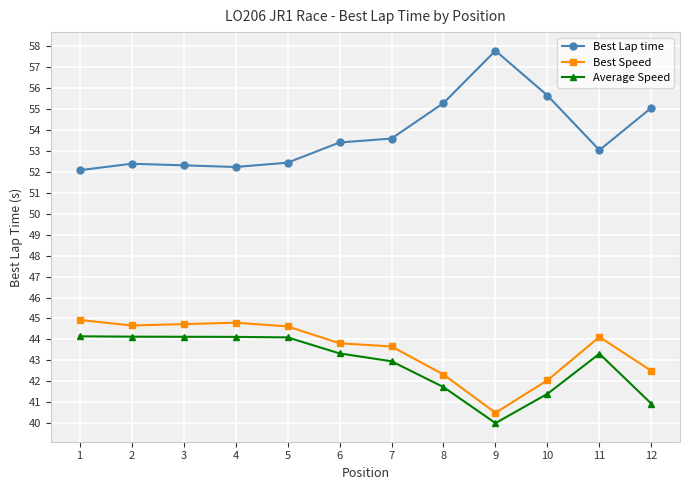

What is the spread (max minus min) of values at 4?

8.1